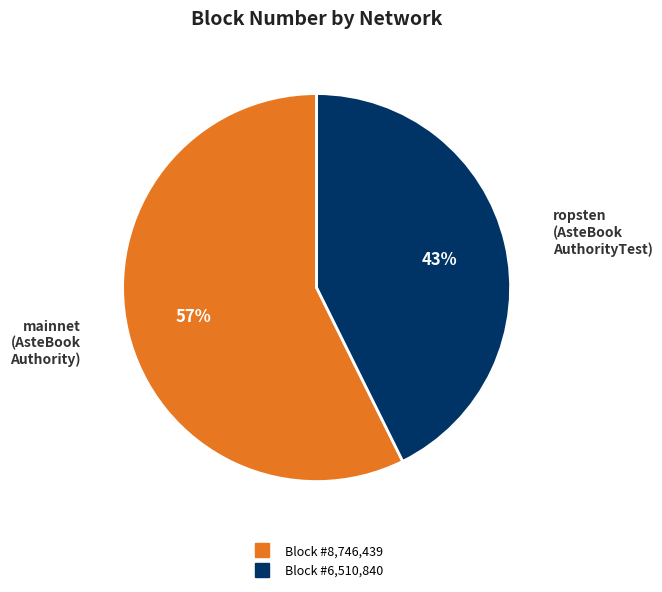

Is there a majority slice in this chart?

Yes